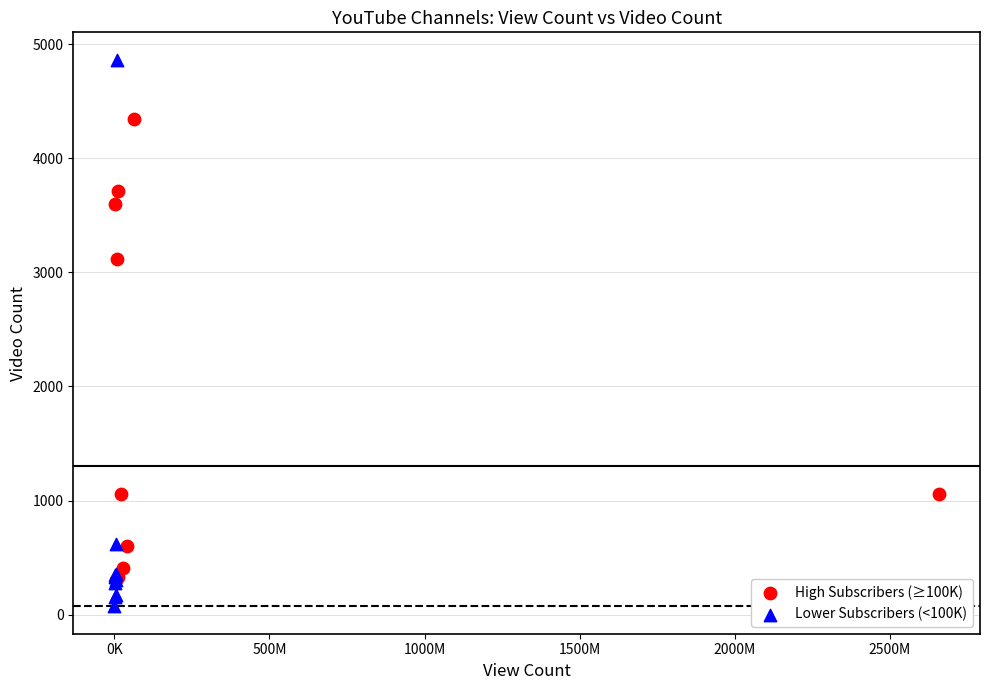

Which series contains the highest Y value?

Lower Subscribers (<100K)